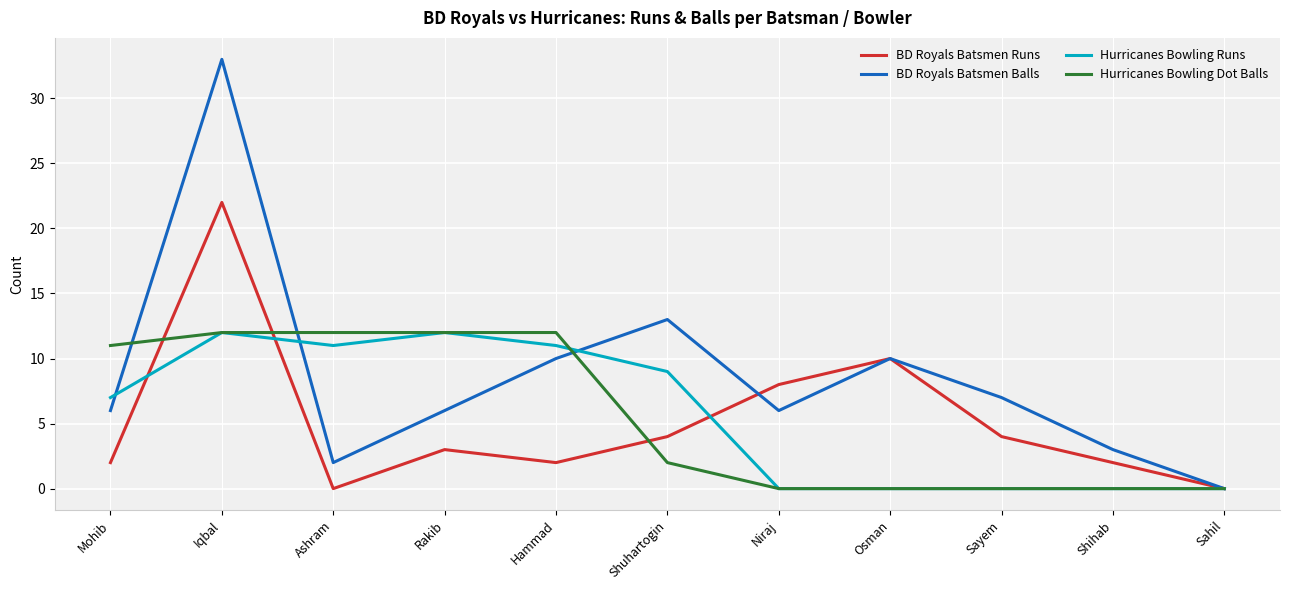

At which category does BD Royals Batsmen Balls reach its first local peak?

Iqbal